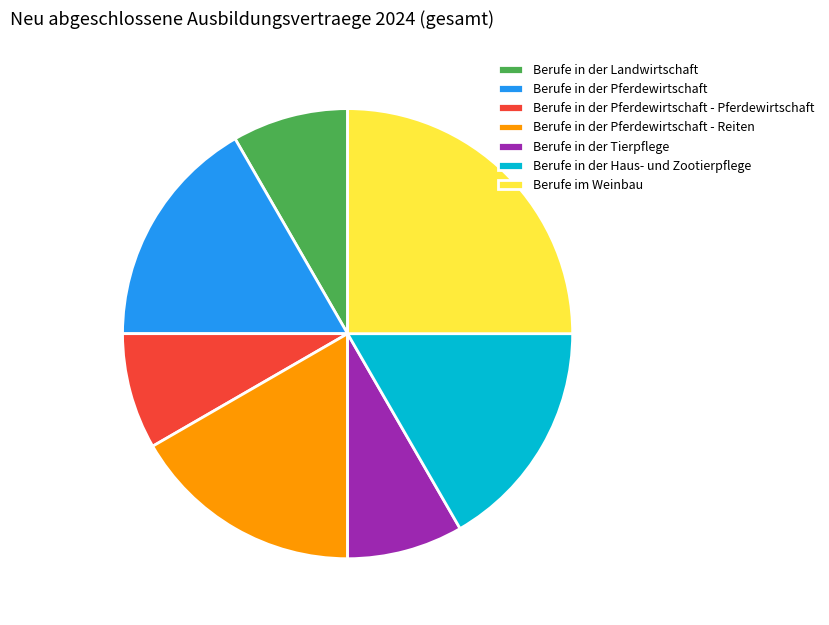

Is it true that Berufe in der Pferdewirtschaft - Pferdewirtschaft is 2% of the pie?

False